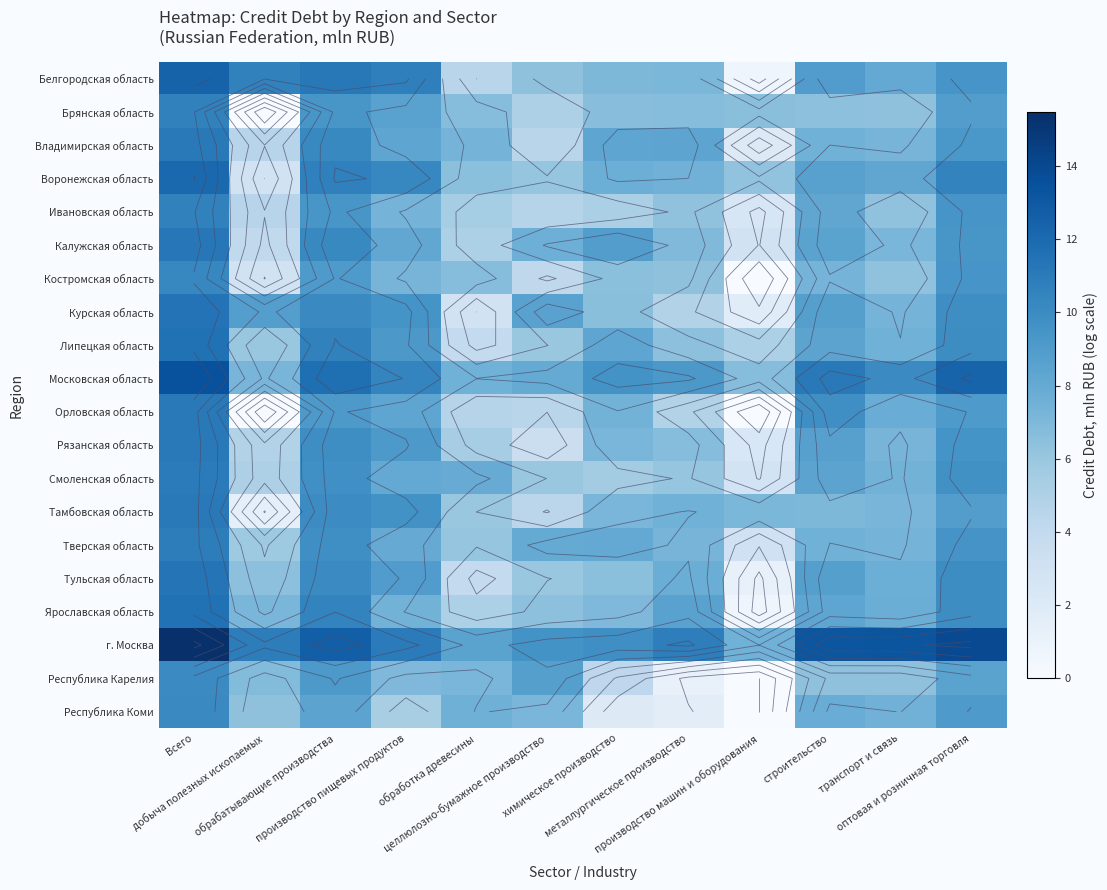

At обрабатывающие производства, list the series in order from largest to smallest.

г. Москва, Московская область, Белгородская область, Воронежская область, Липецкая область, Ярославская область, Владимирская область, Калужская область, Курская область, Тульская область, Тамбовская область, Рязанская область, Тверская область, Смоленская область, Брянская область, Ивановская область, Республика Карелия, Орловская область, Костромская область, Республика Коми